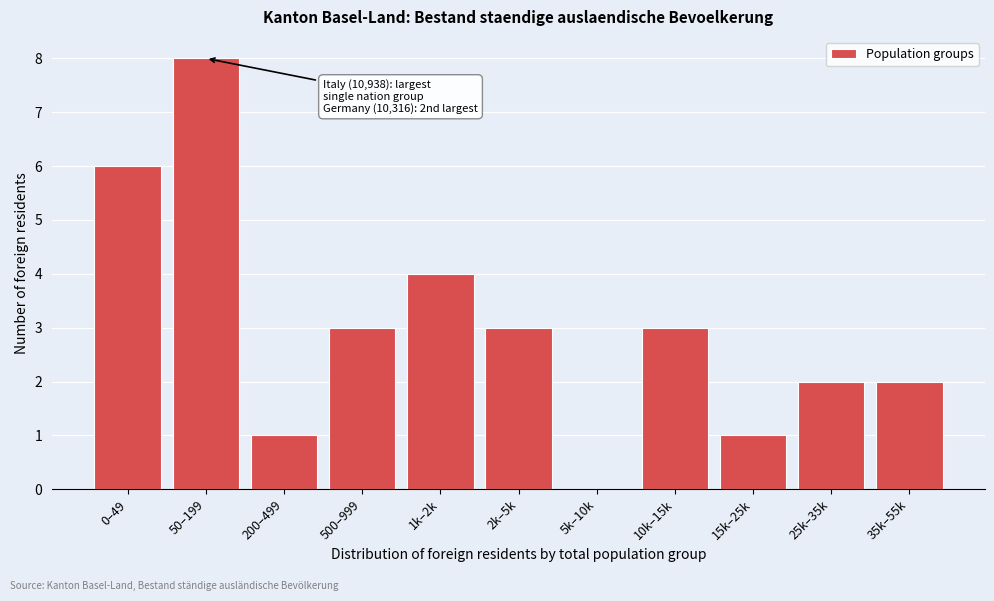

Reading left to right, extract all data points from this chart.

0–49=6	50–199=8	200–499=1	500–999=3	1k–2k=4	2k–5k=3	5k–10k=0	10k–15k=3	15k–25k=1	25k–35k=2	35k–55k=2